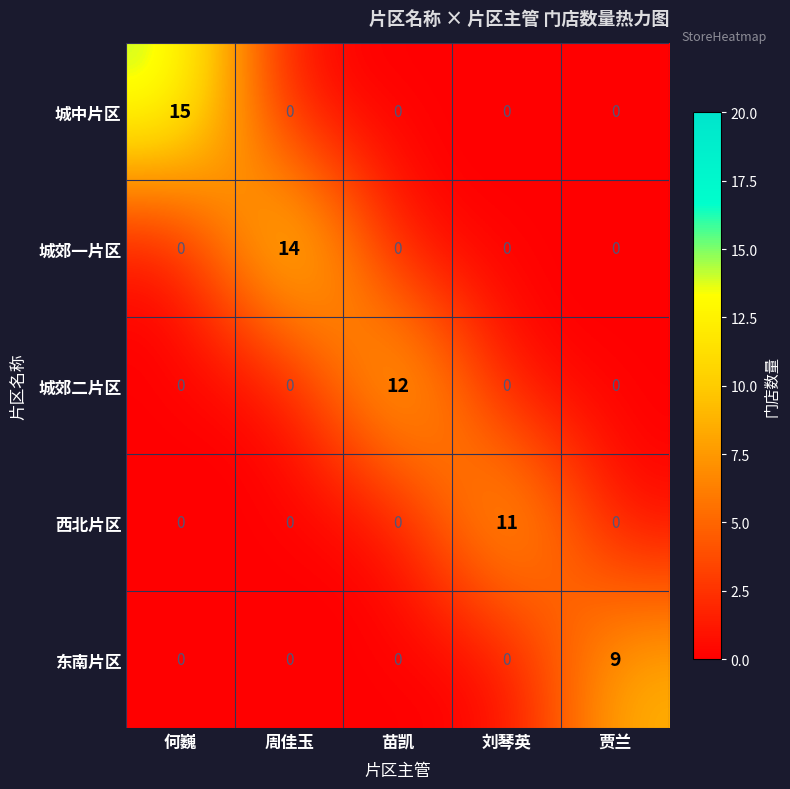

True or false: 东南片区 has a value of -6 at 刘琴英.

False